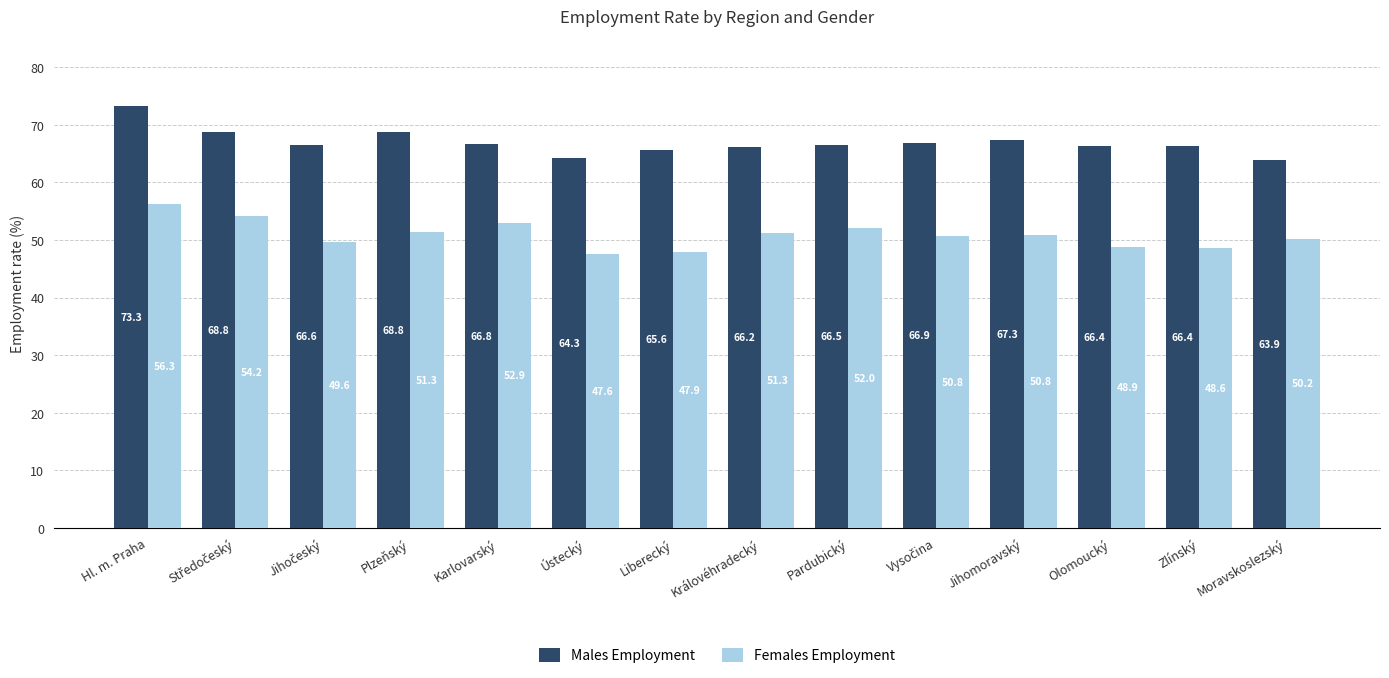

List the series in order of their peak value, highest first.

Males Employment, Females Employment